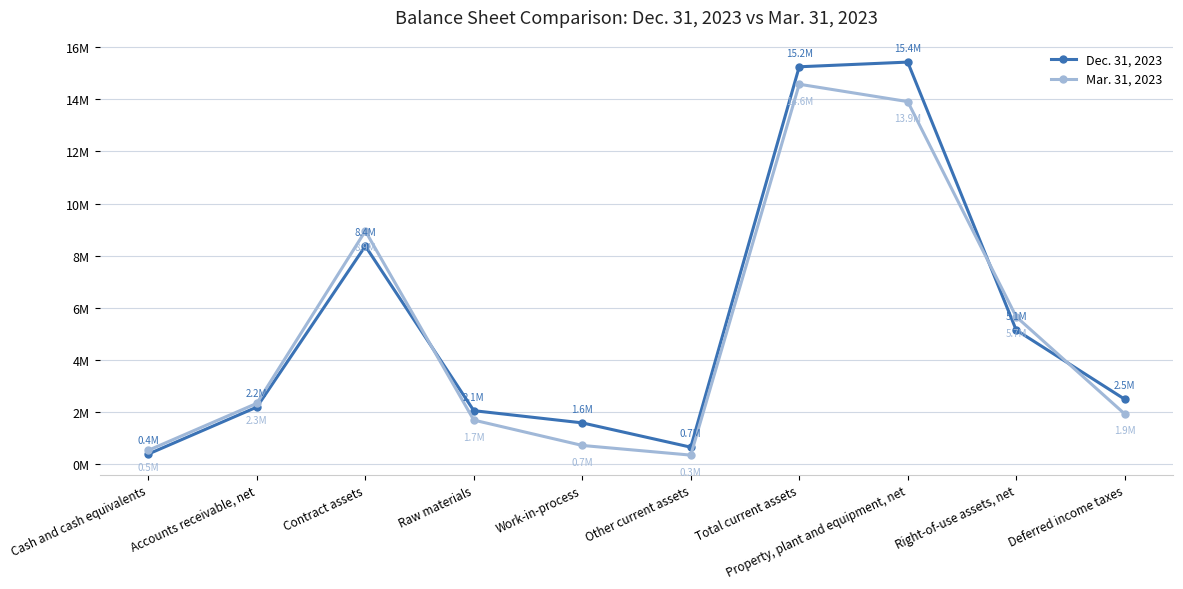

What is the label of the 1st point from the left?

Cash and cash equivalents